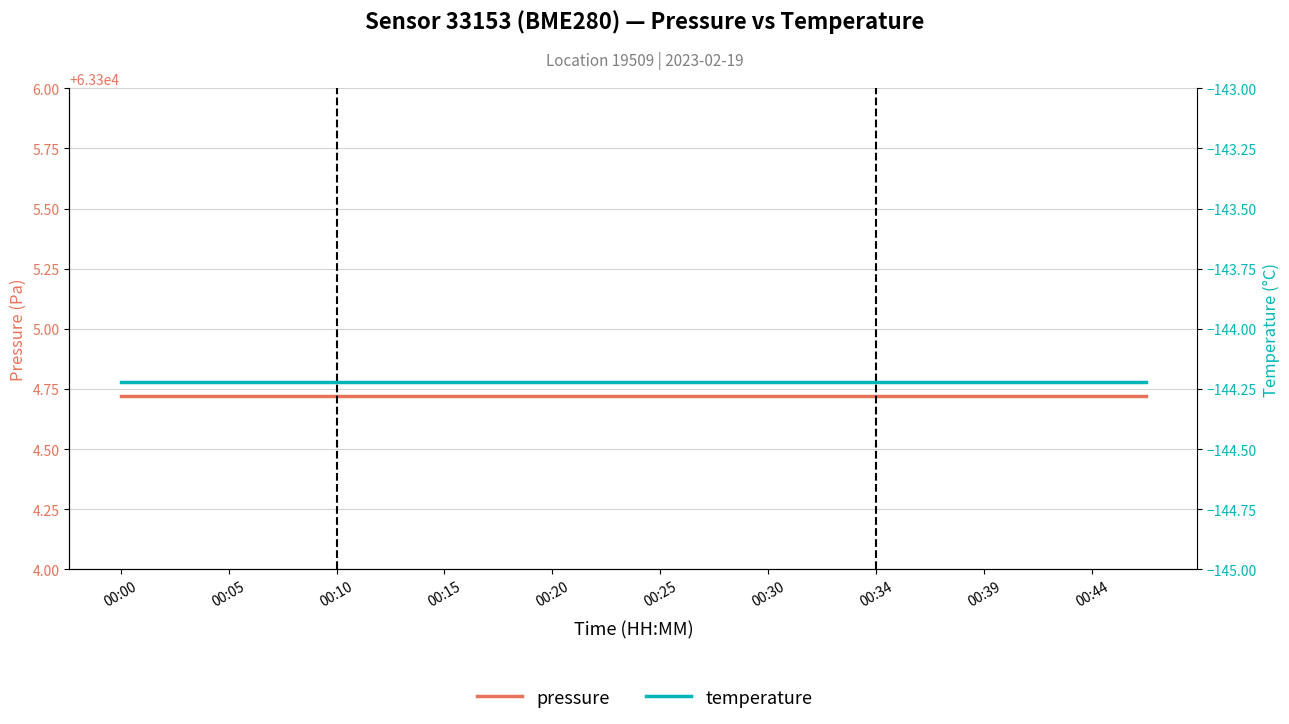

At 00:15, list the series in order from smallest to largest.

temperature, pressure